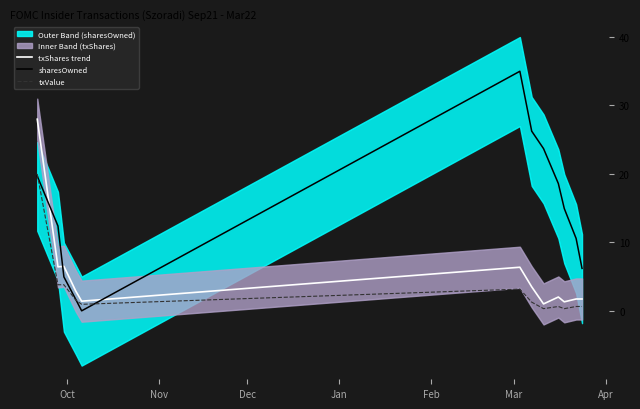

True or false: txShares trend and sharesOwned intersect in this chart.

True